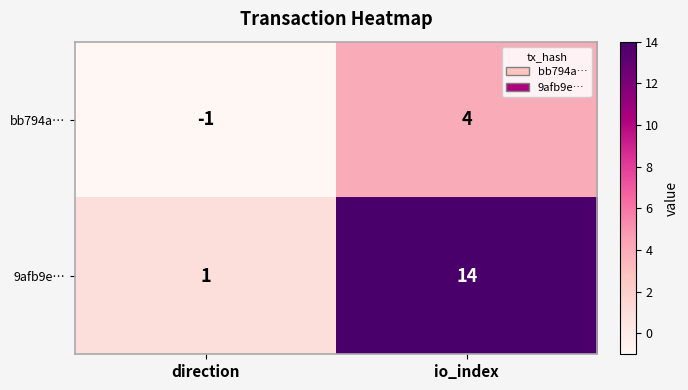

At which category does the chart reach its peak across all series?

io_index